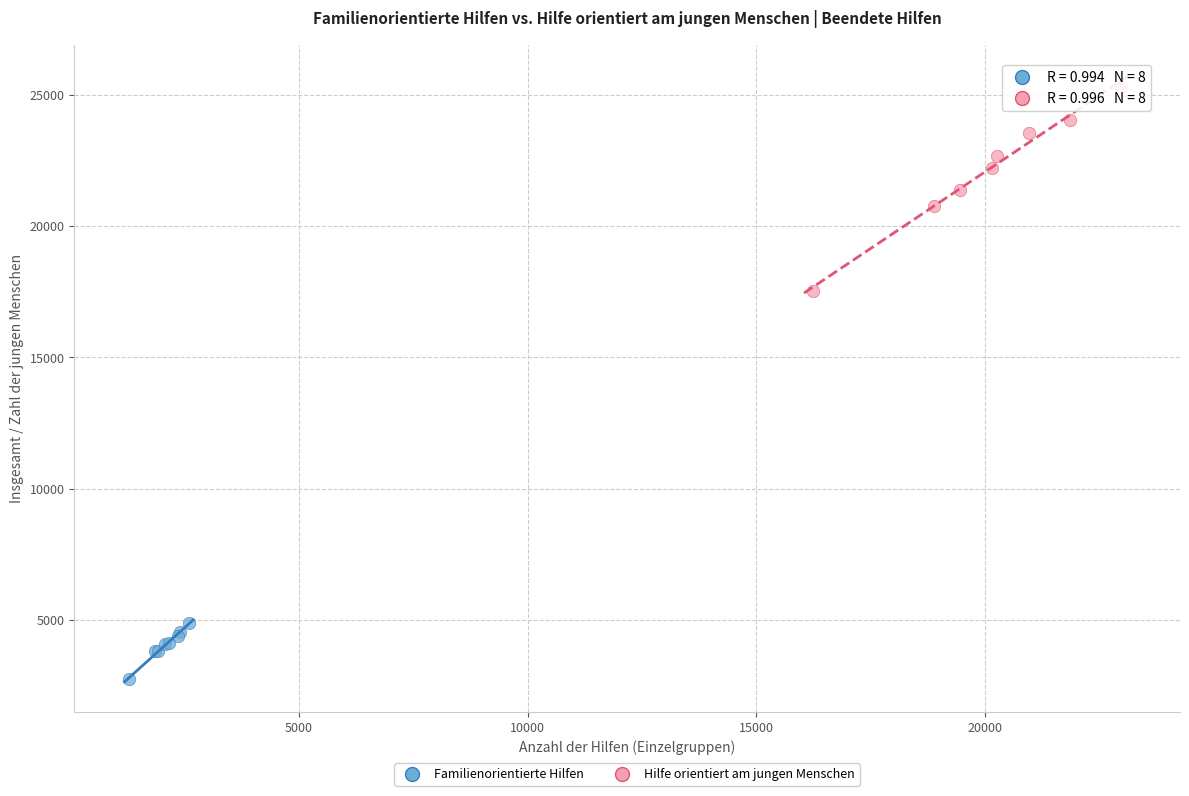

Which series reaches the minimum Y coordinate?

Familienorientierte Hilfen